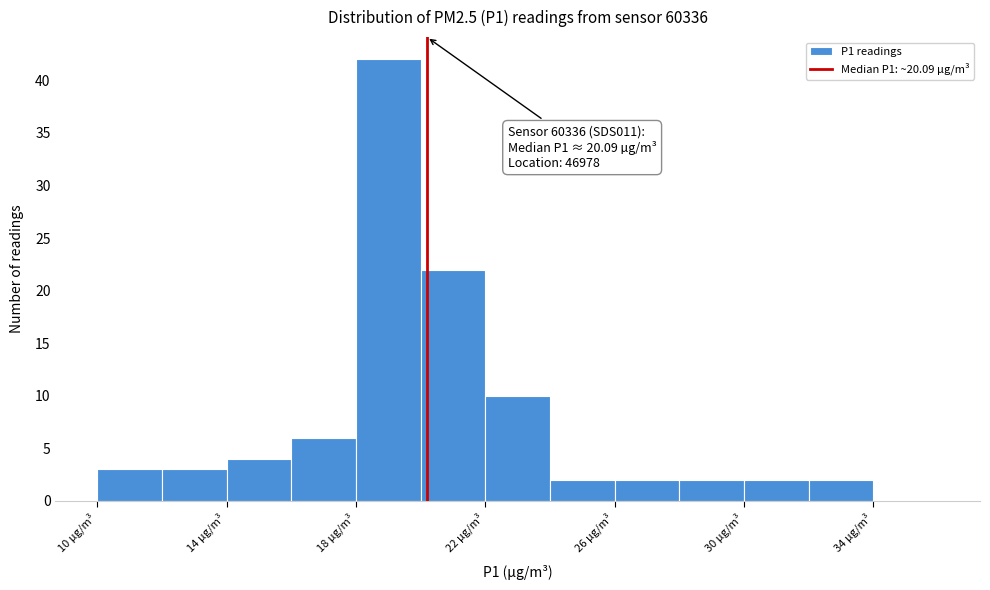

Which range on the x-axis has the tallest bar?

17.9 to 19.9